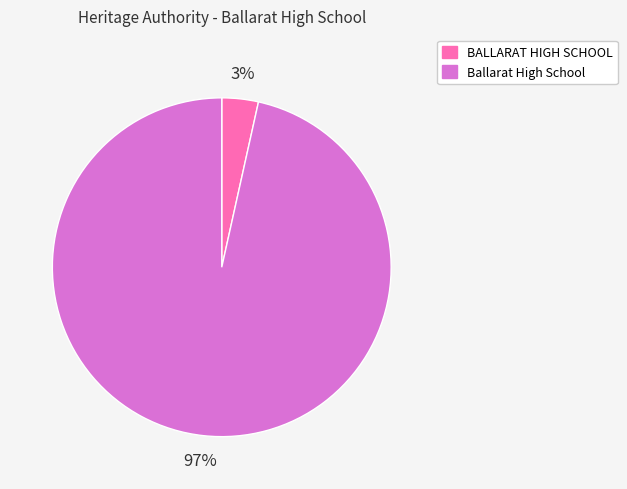

How many slices are in this pie chart?

2